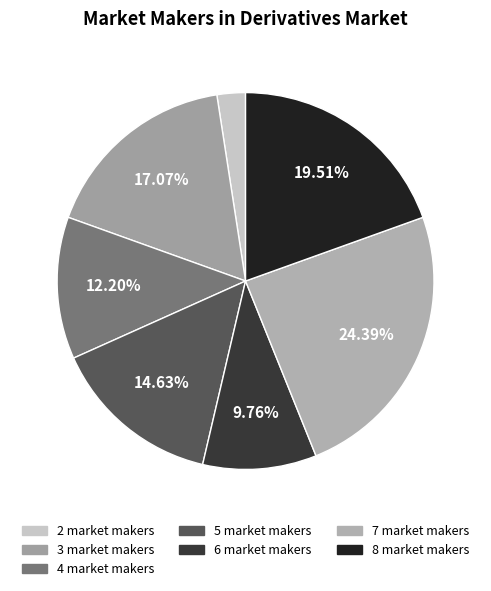

Rank the categories by value from highest to lowest.

7 market makers, 8 market makers, 3 market makers, 5 market makers, 4 market makers, 6 market makers, 2 market makers